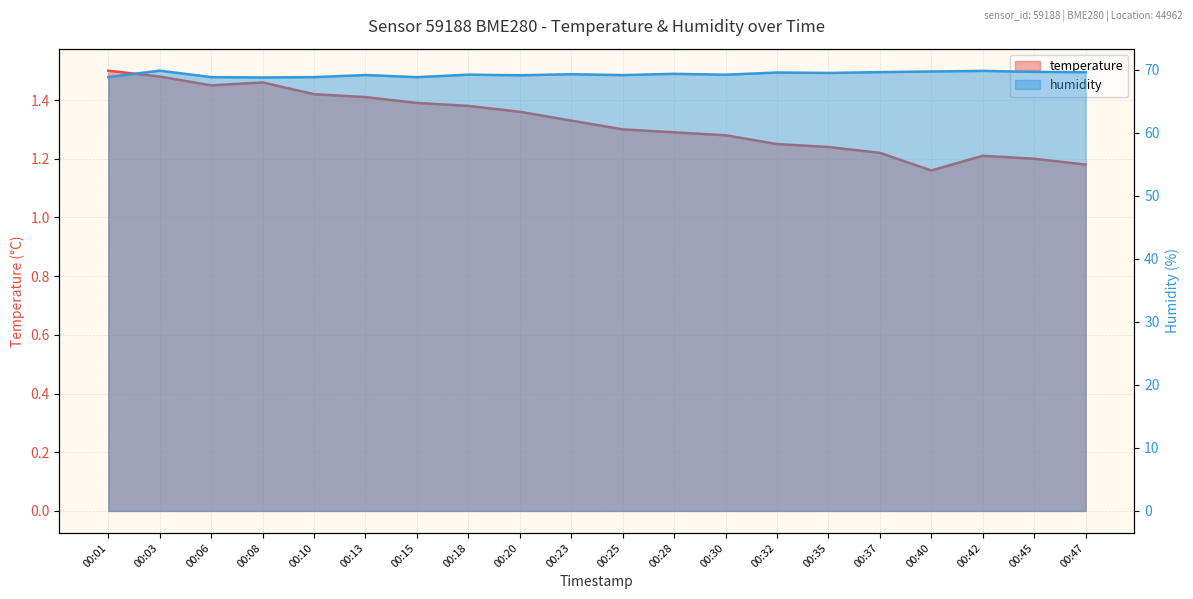

How many lines are shown in the chart?

2